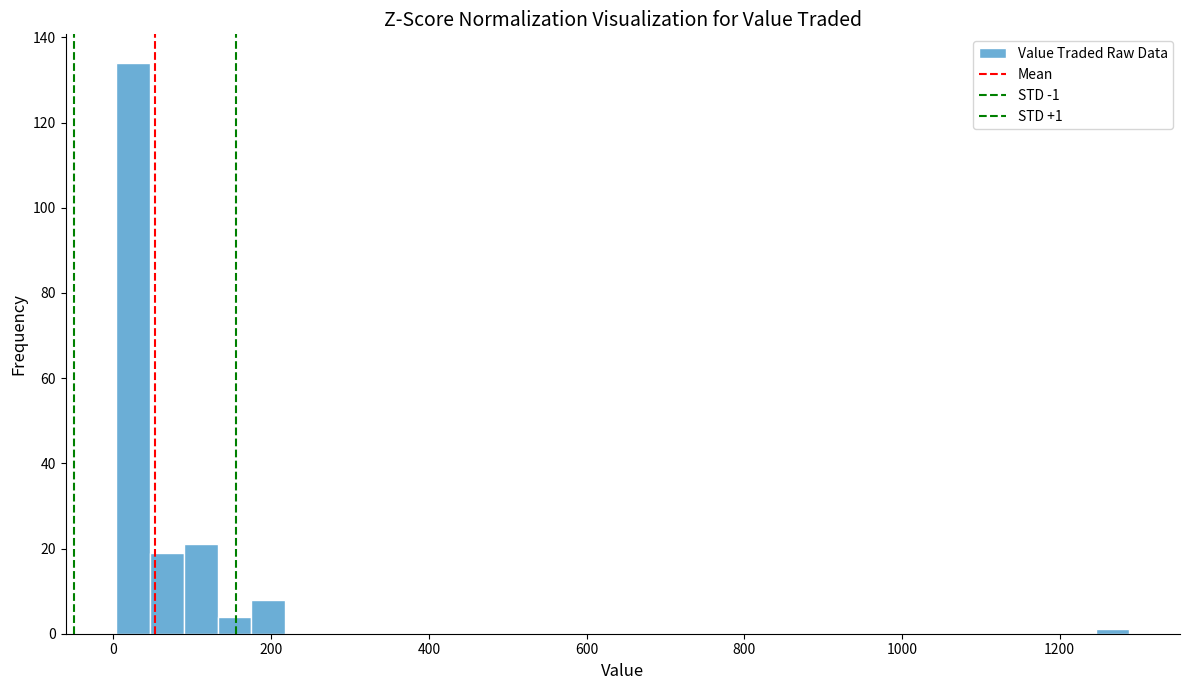

Read against the x-axis, roughly where is the centre of the tallest bar?

20